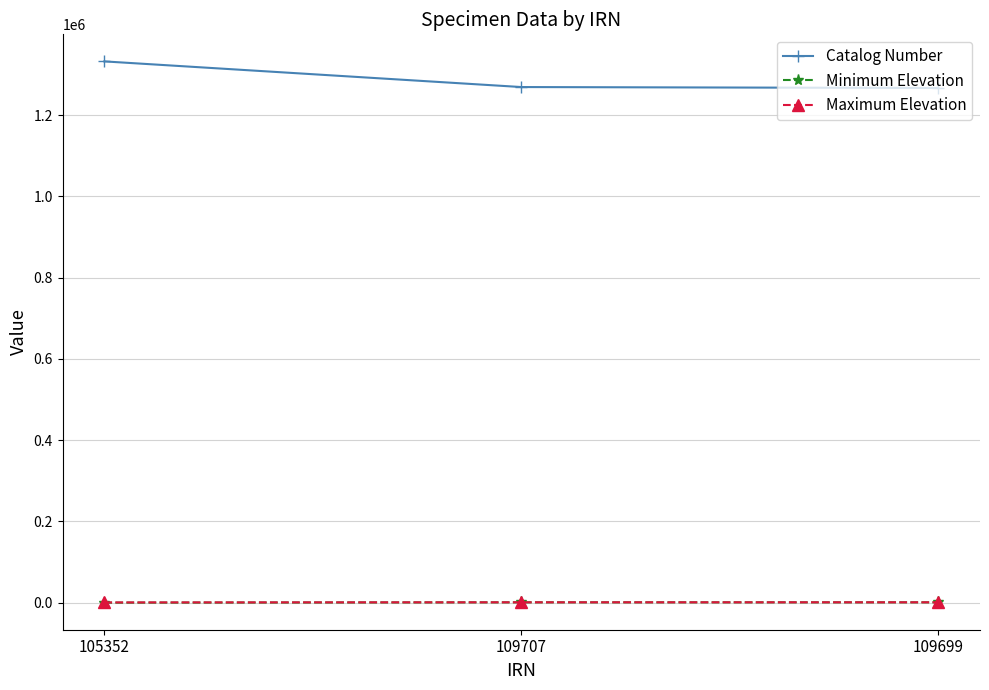

Which series has the widest spread of values?

Catalog Number